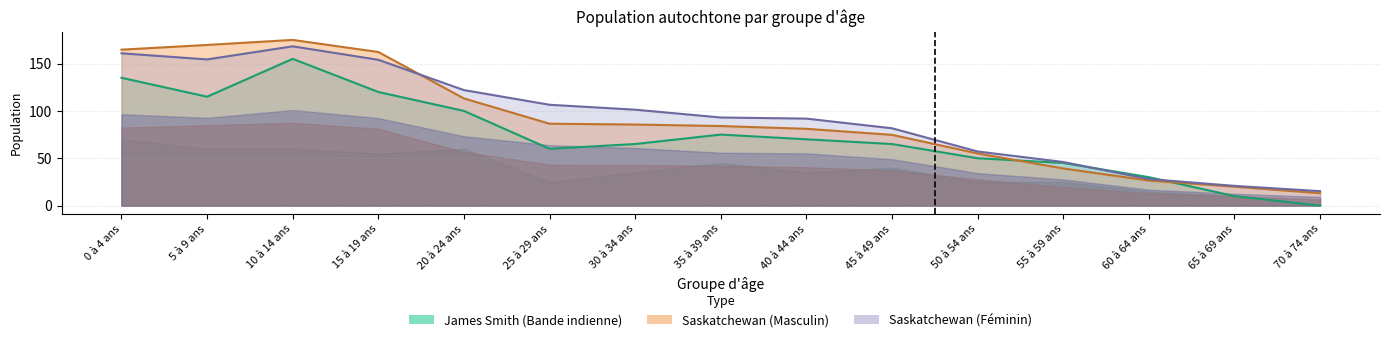

What is the label of the 14th point from the right?

5 à 9 ans